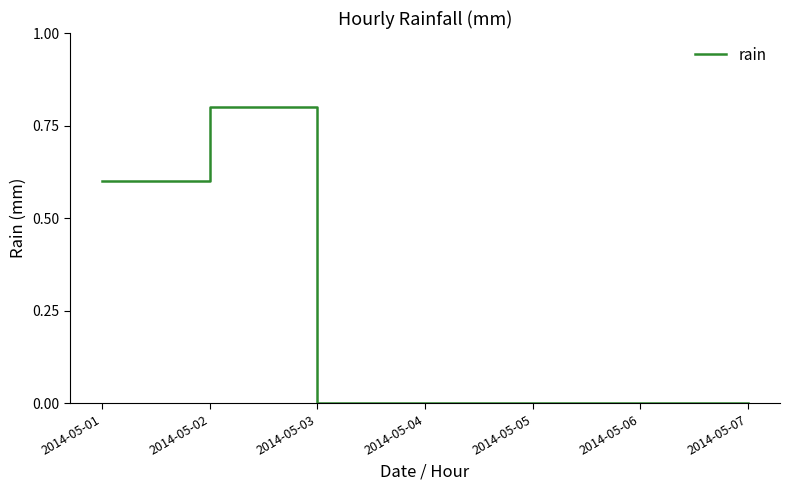

True or false: the data has more than 0 interior local peaks.

True